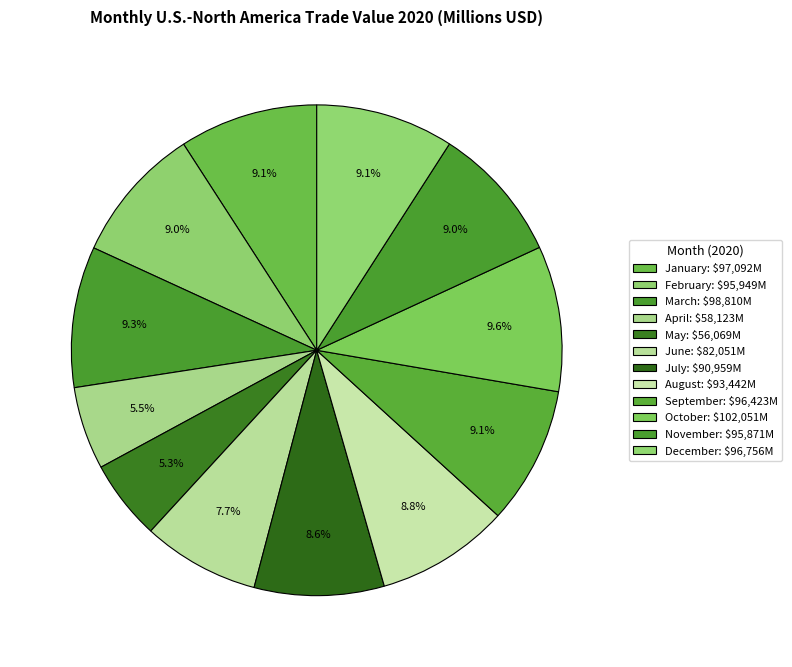

Which category has the smallest portion of the pie?

May